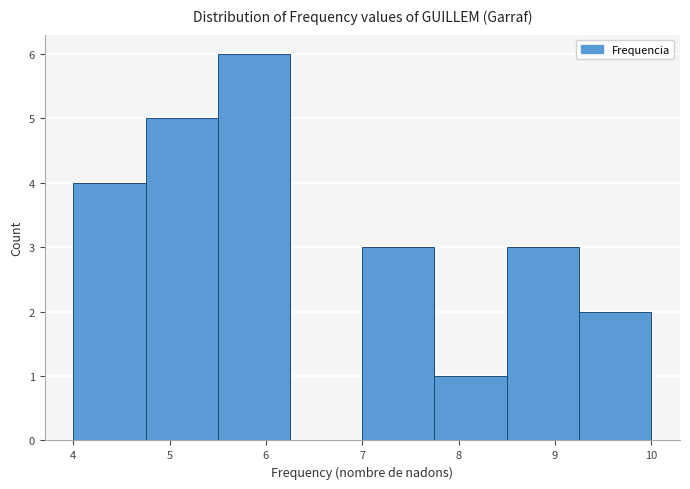

Which range on the x-axis has the tallest bar?

5.50 to 6.25